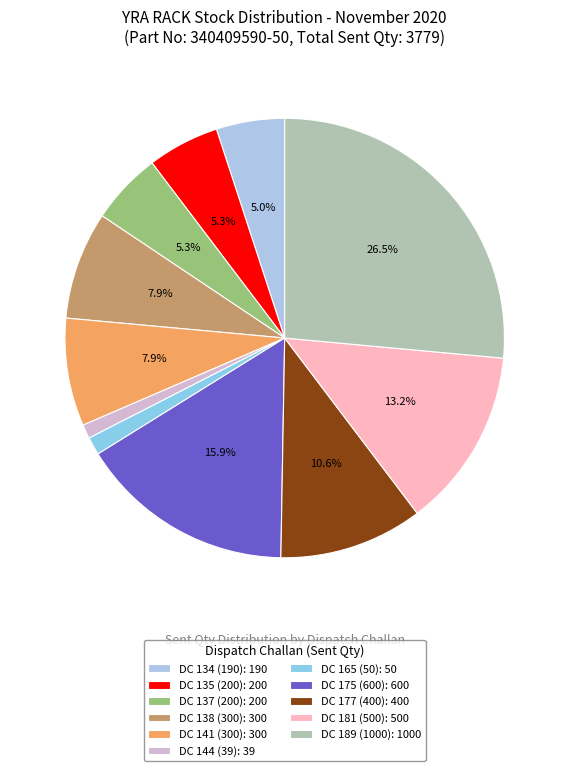

To the nearest percent, what portion does DC 165 (50) represent?

1%